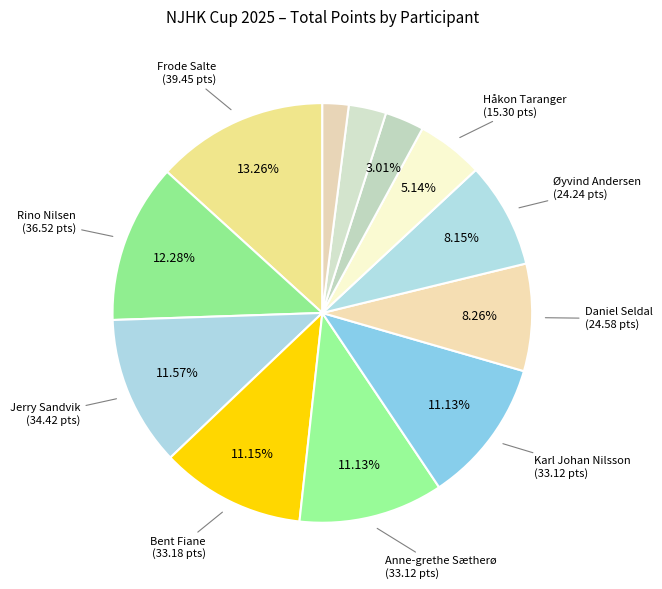

How many slices are in this pie chart?

12